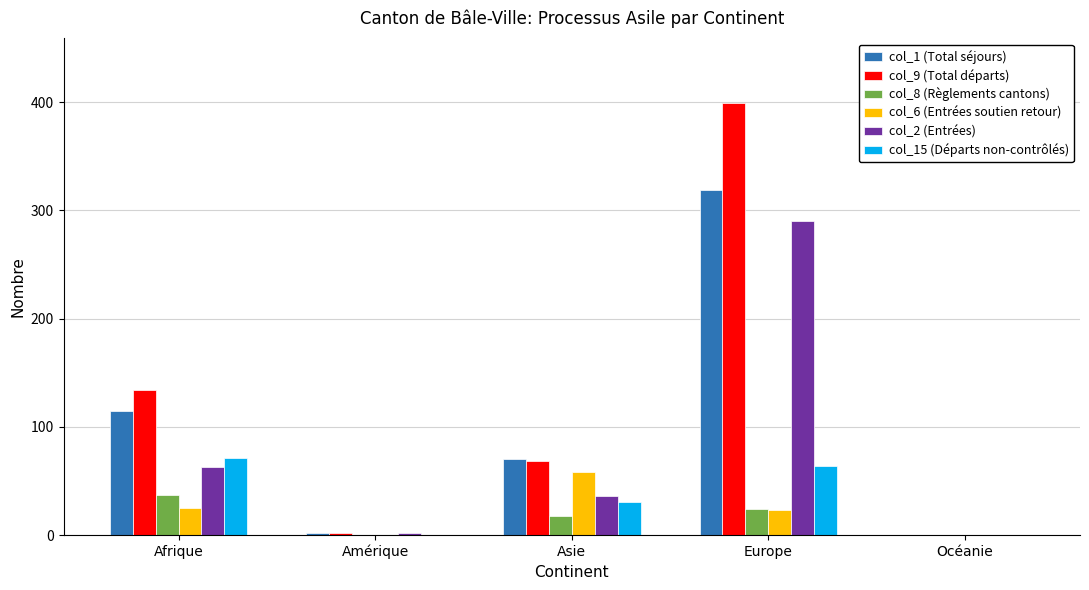

Which label corresponds to the largest value in the chart?

Europe